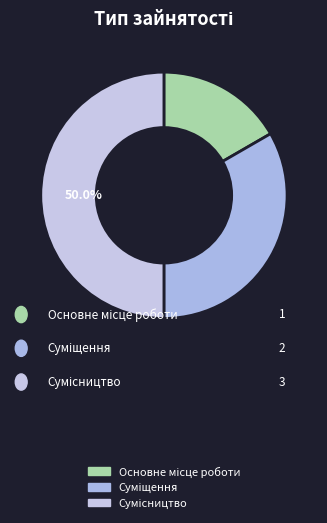

Combined, do Суміщення and Основне місце роботи account for over 50%?

No